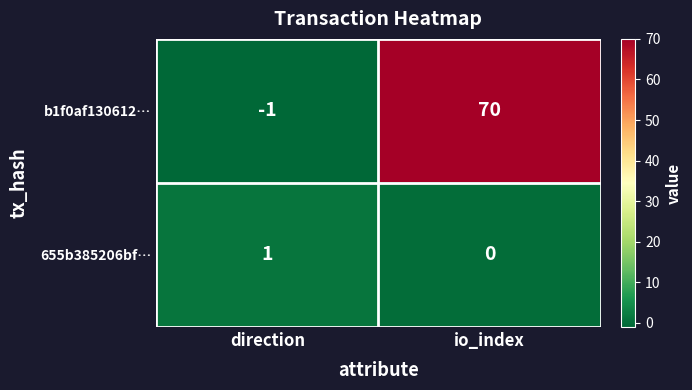

Reading left to right, extract all data points from this chart.

b1f0af130612…: direction=-1	io_index=70
655b385206bf…: direction=1	io_index=0